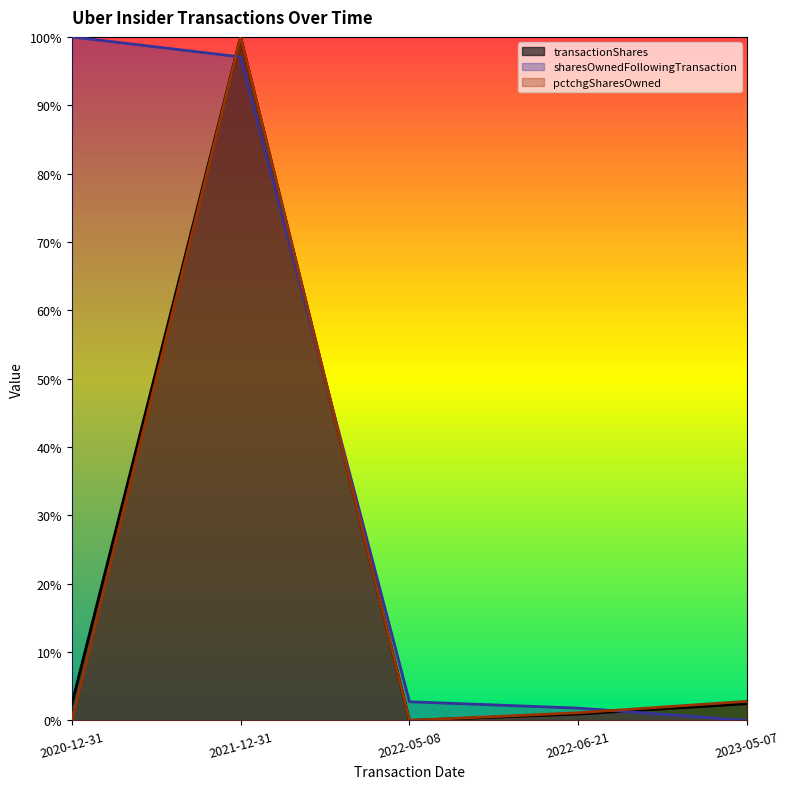

Which series changed the most between 2021-12-31 and 2023-05-07?

transactionShares